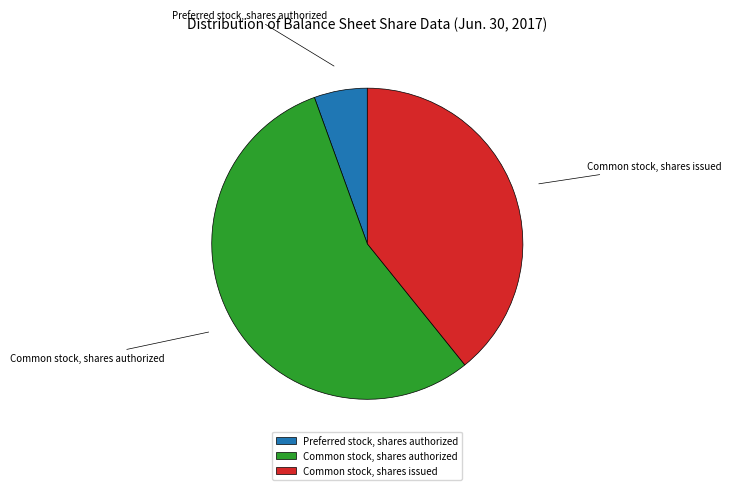

Which slice is the smallest?

Preferred stock, shares authorized